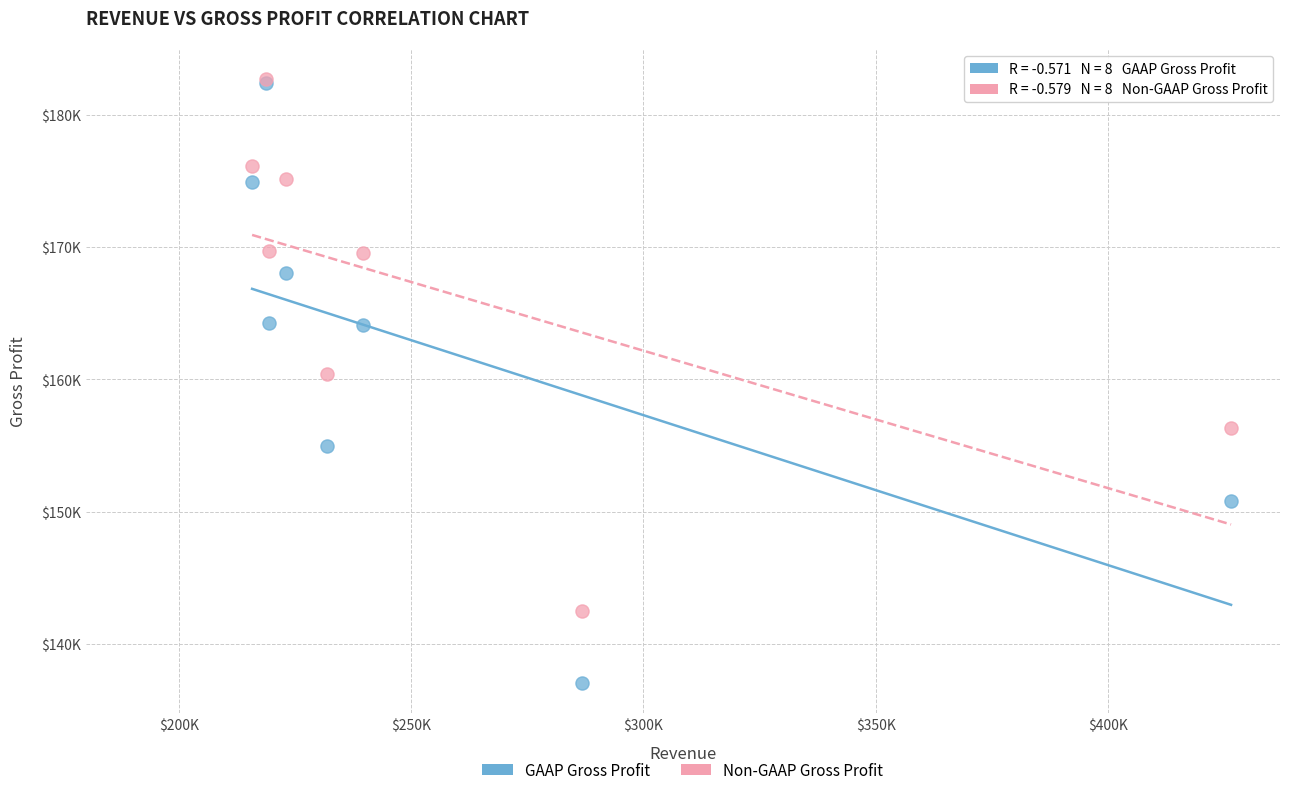

What are all the series names shown in the legend?

GAAP Gross Profit, Non-GAAP Gross Profit